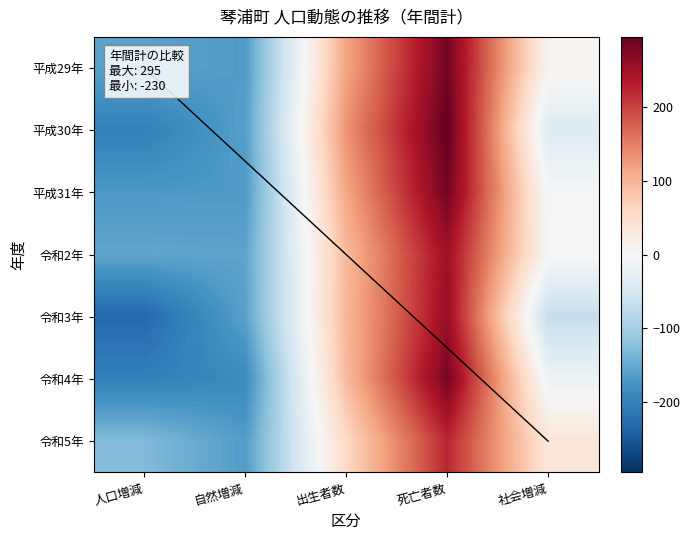

What is the maximum value shown in the chart?

295